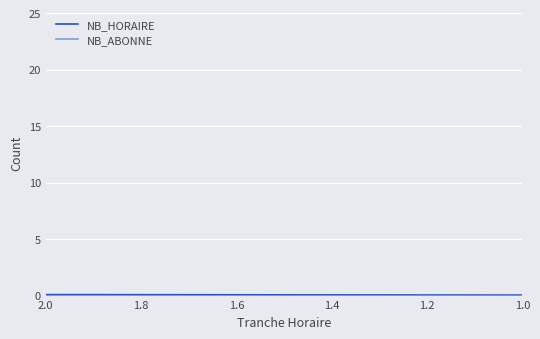

Which series has the largest total across all categories?

NB_ABONNE